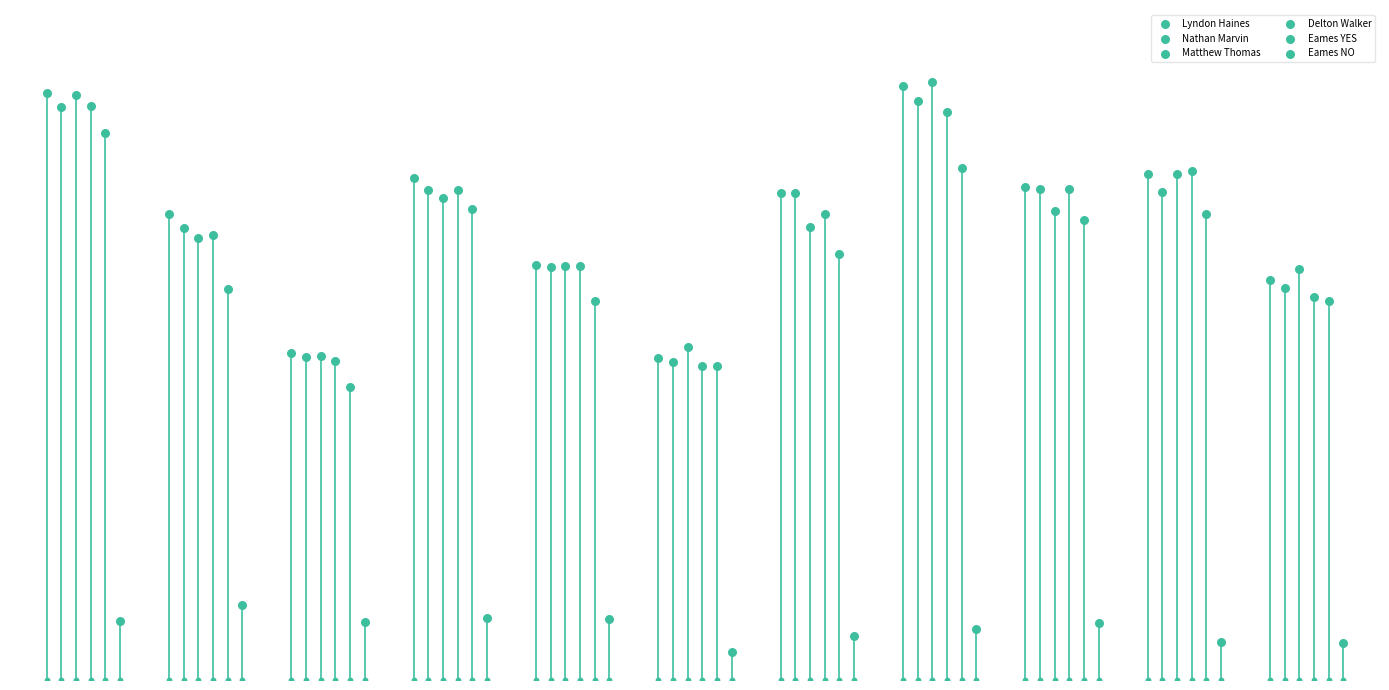

Which series has the widest spread of Y values?

Matthew Thomas